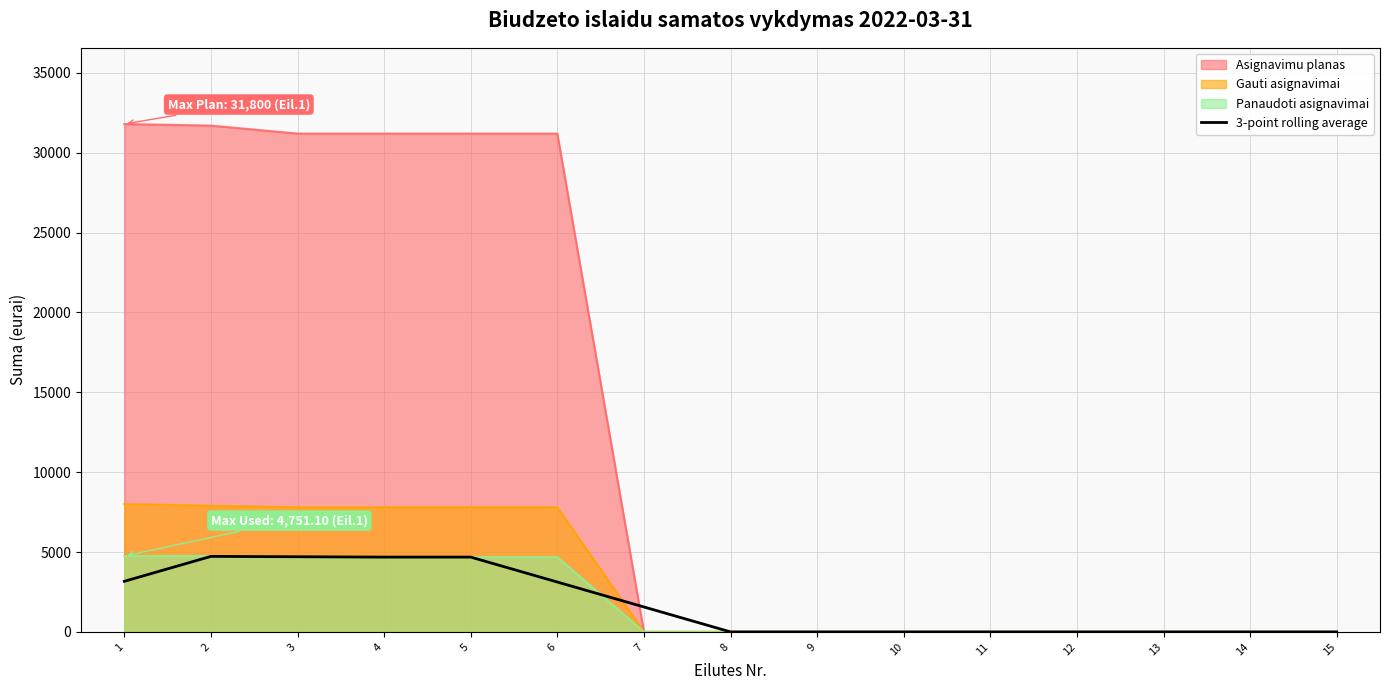

How many points are higher than both their immediate neighbors (excluding endpoints)?

1